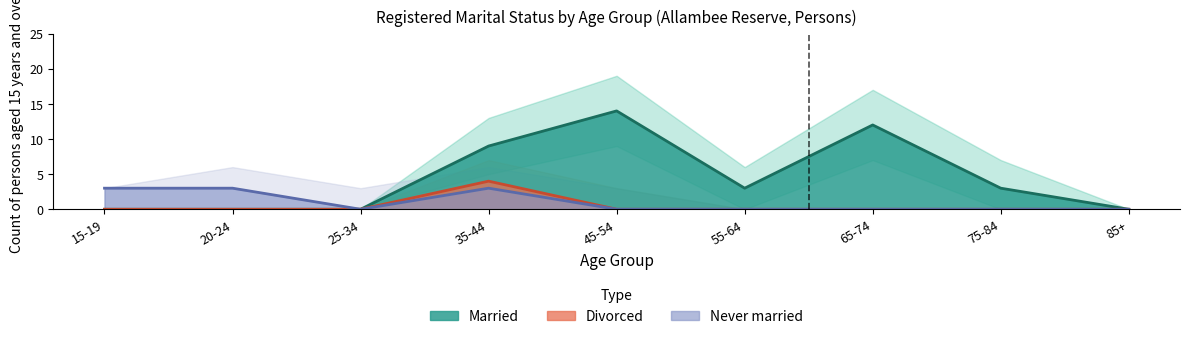

What is the difference between the maximum and minimum values in the Married series?

14